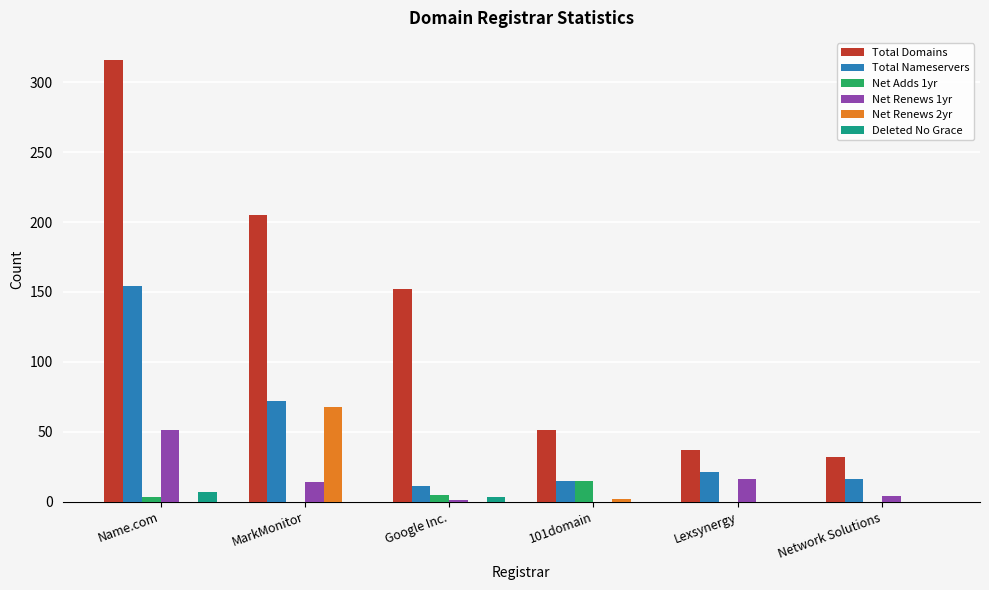

Which series has the largest total across all categories?

Total Domains